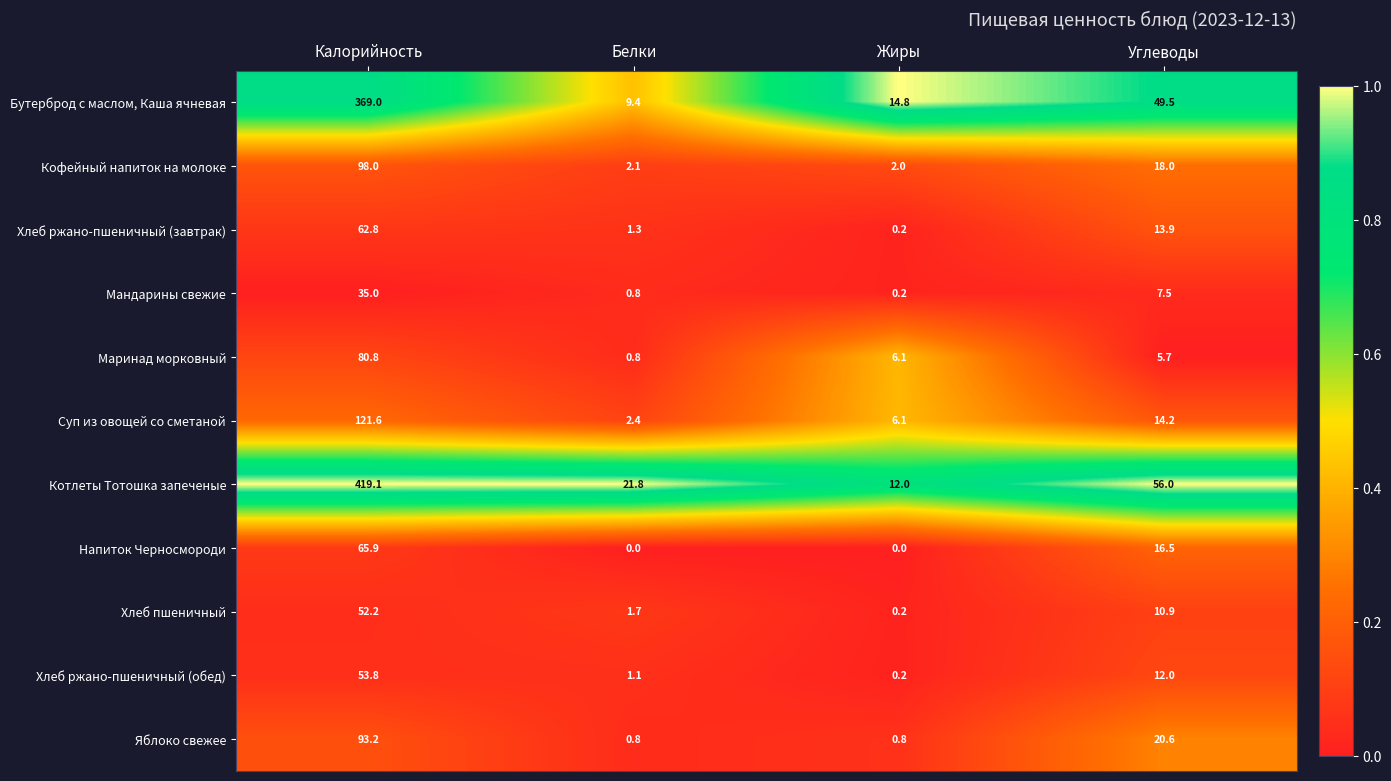

At which category is the sum across all series the highest?

Калорийность